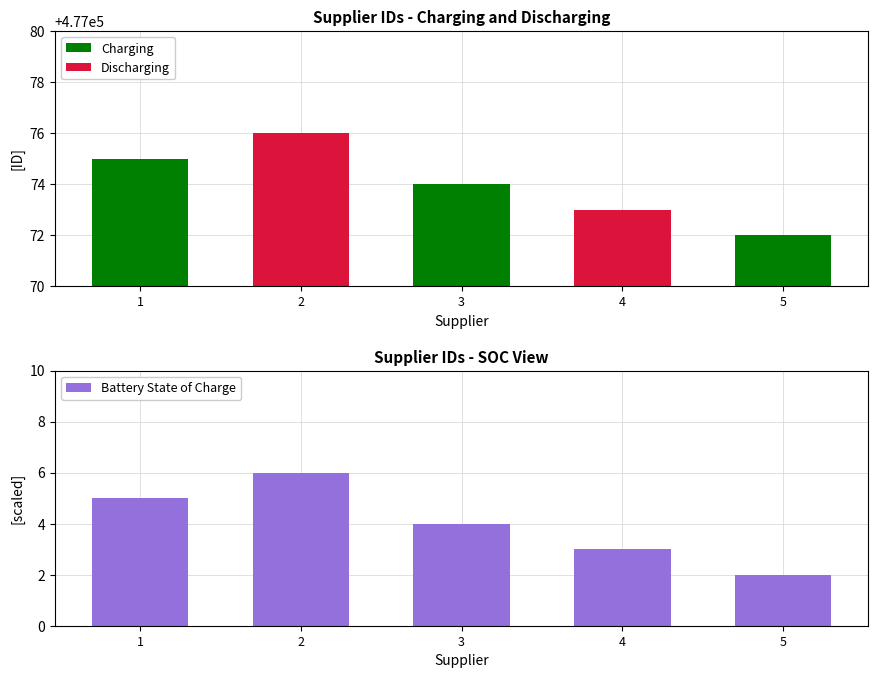

Is it true that Battery State of Charge equals 2 at 2?

False